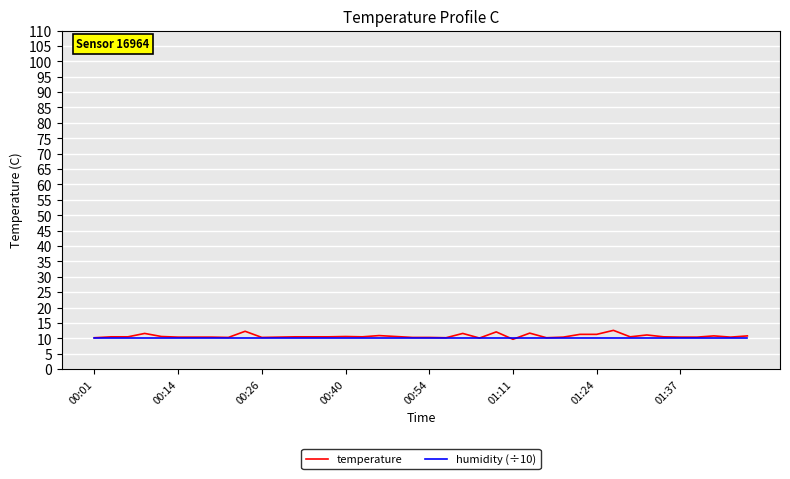

What is the minimum value for temperature?

9.7